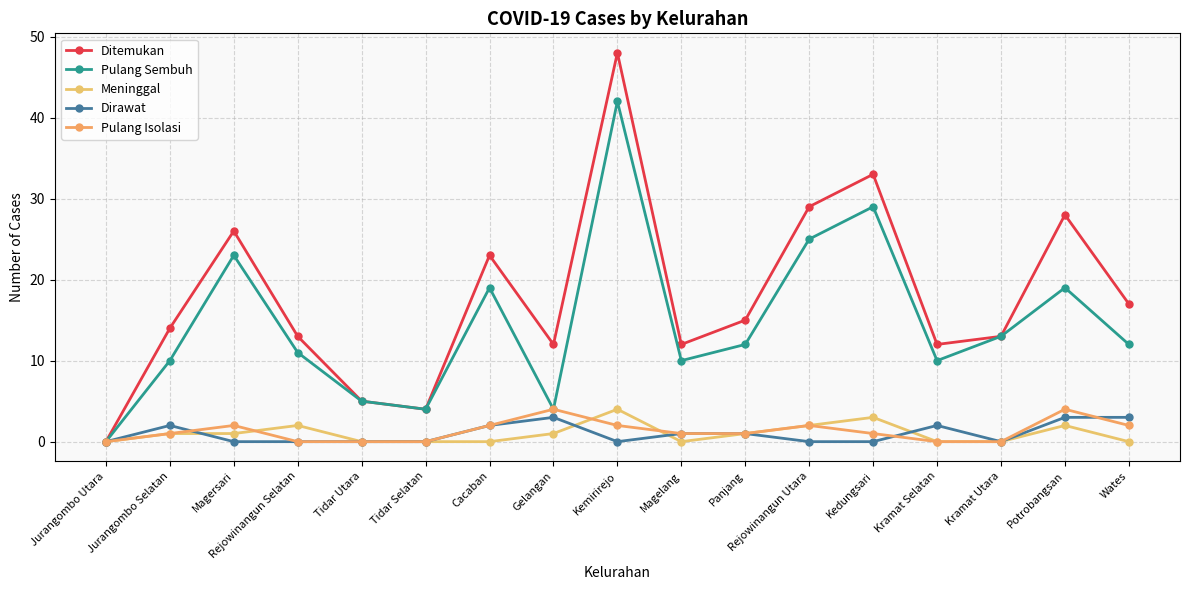

List the labels in order of Ditemukan value, largest first.

Kemirirejo, Kedungsari, Rejowinangun Utara, Potrobangsan, Magersari, Cacaban, Wates, Panjang, Jurangombo Selatan, Rejowinangun Selatan, Kramat Utara, Gelangan, Magelang, Kramat Selatan, Tidar Utara, Tidar Selatan, Jurangombo Utara